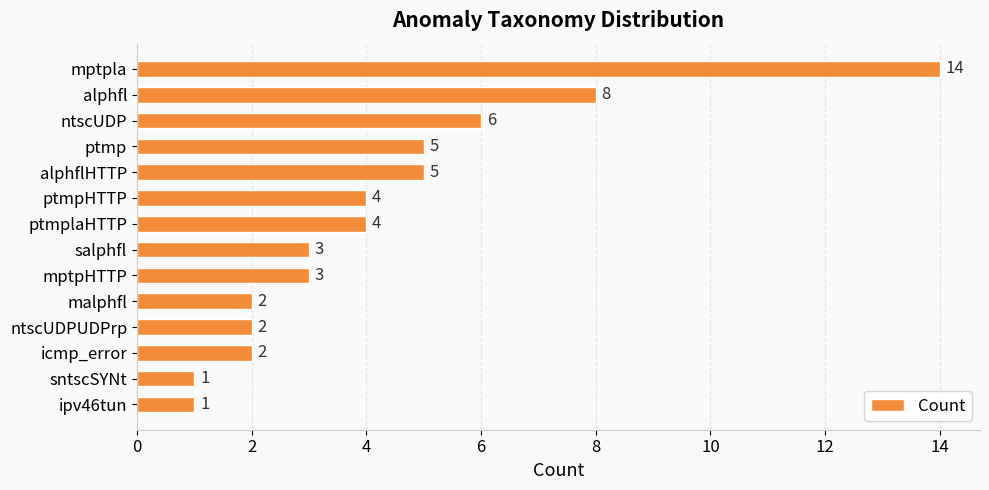

Reading bottom to top, what are all the values shown in this chart?

1	1	2	2	2	3	3	4	4	5	5	6	8	14